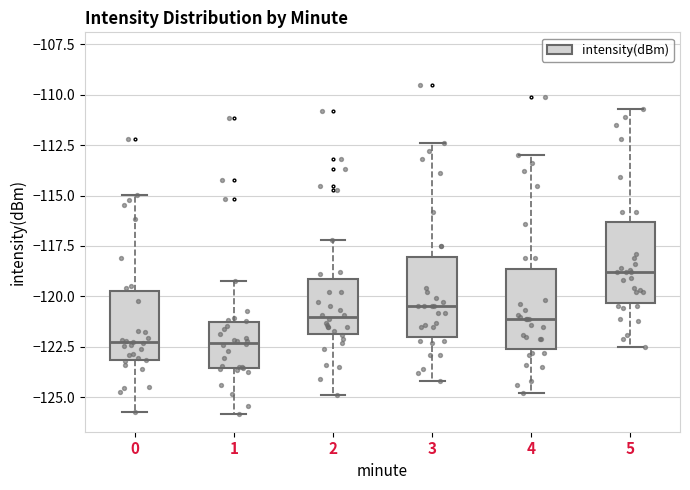

Reading left to right, read every box against the y-axis: the position of its median line, the range the box covers, and the ends of its whiskers. The values are not printed on the chart, so give them approximately, as read against the axis.

0: median -122.5, box -123.0 to -119.5, whiskers -125.5 to -115.0
1: median -122.5, box -123.5 to -121.5, whiskers -126.0 to -119.0
2: median -121.0, box -122.0 to -119.0, whiskers -125.0 to -117.0
3: median -120.5, box -122.0 to -118.0, whiskers -124.0 to -112.5
4: median -121.0, box -122.5 to -118.5, whiskers -125.0 to -113.0
5: median -119.0, box -120.5 to -116.5, whiskers -122.5 to -110.5